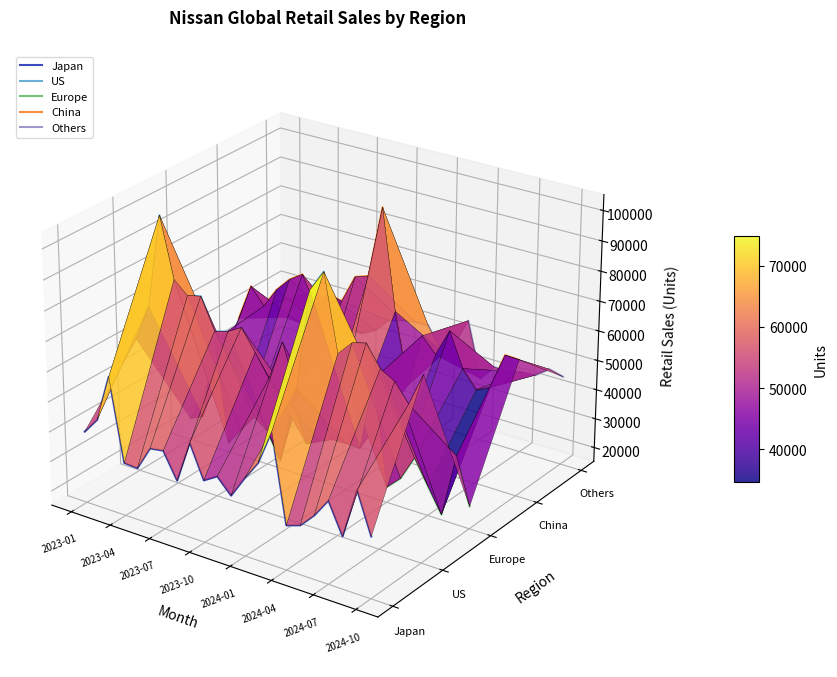

Is it true that China equals 0.0 at 2024-07?

False